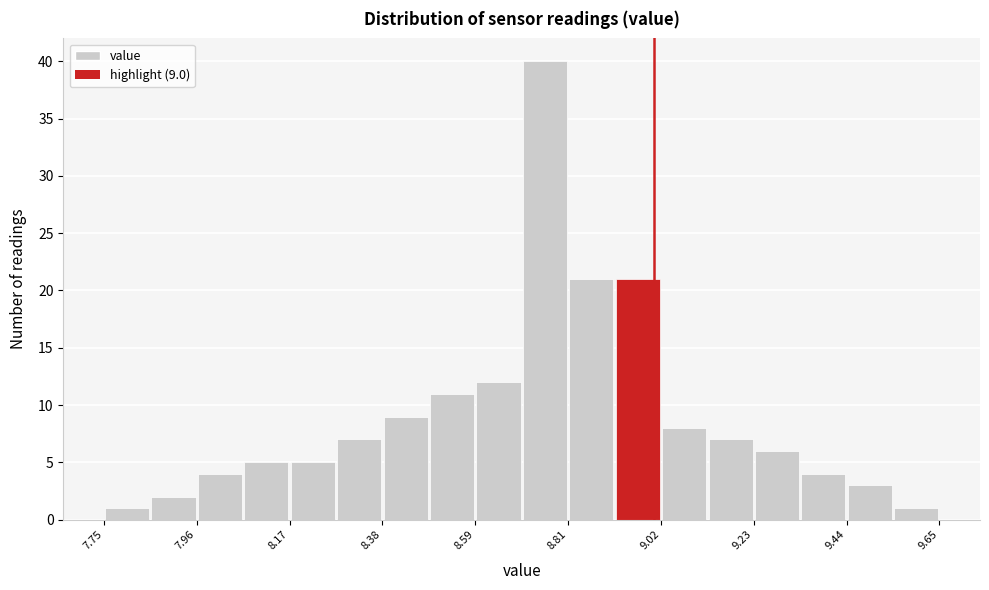

Around what value on the x-axis is the tallest bar? Give the approximate position of its centre, as read against the axis.

8.75